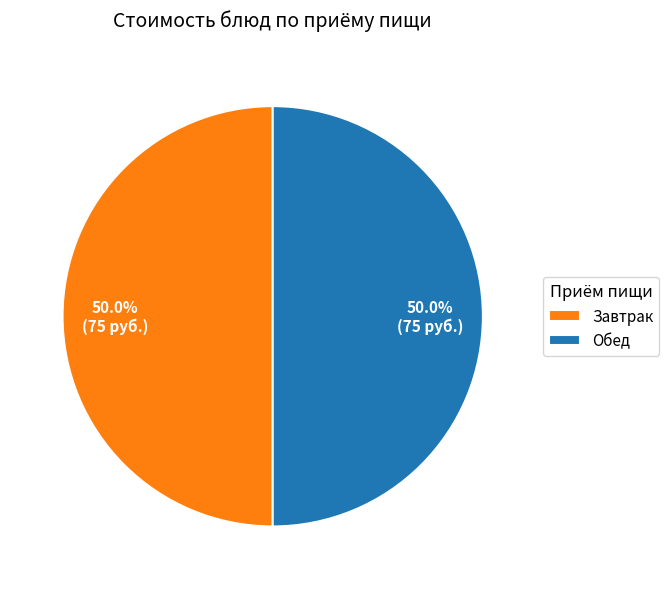

What is the ratio of the value at Обед to the value at Завтрак?

1.0